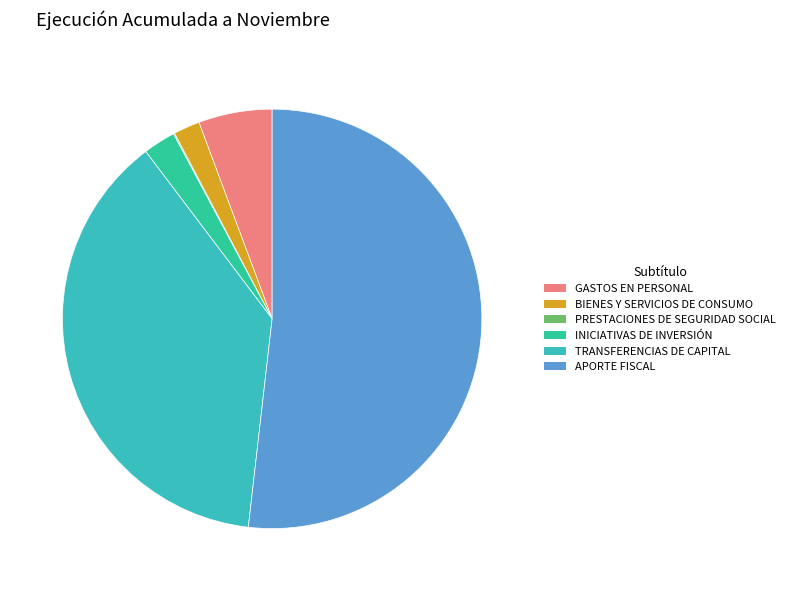

What is the largest slice in the pie chart?

APORTE FISCAL